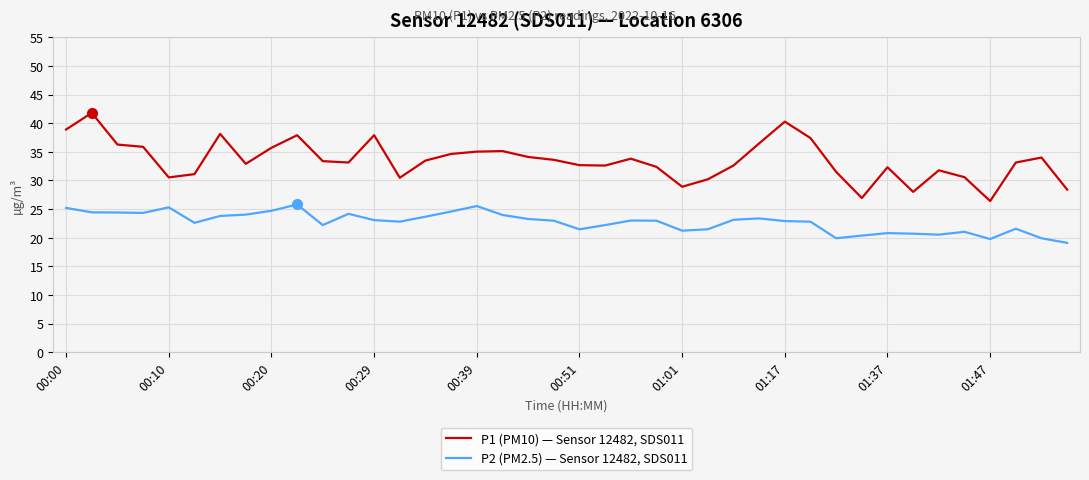

How many lines are shown in the chart?

2